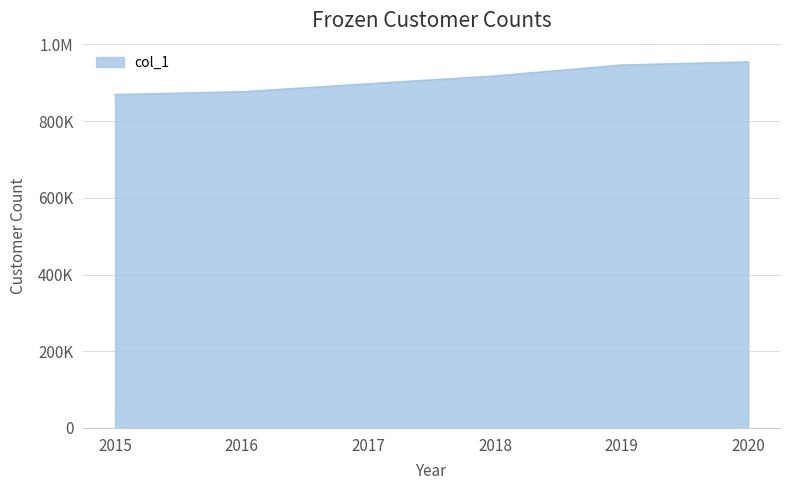

The value at 2016 is 1494648. True or false?

False